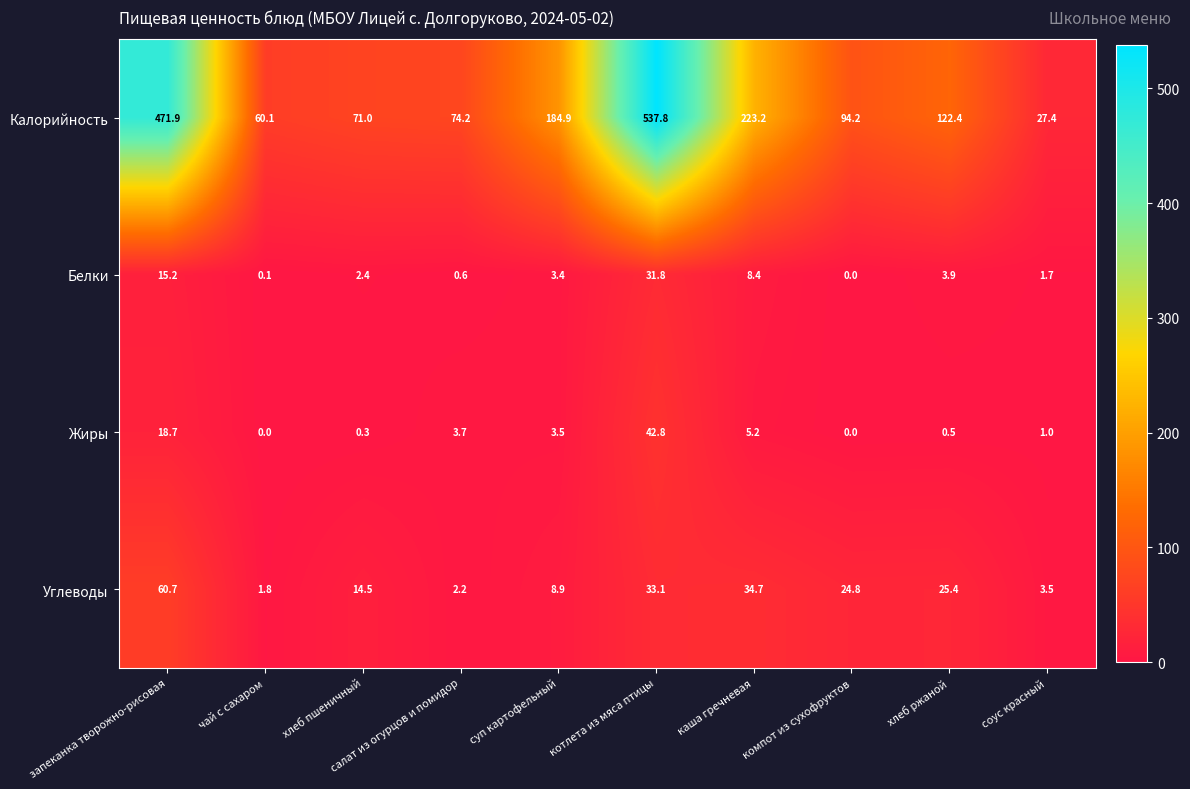

What is the difference between the highest and lowest values at чай с сахаром?

60.1